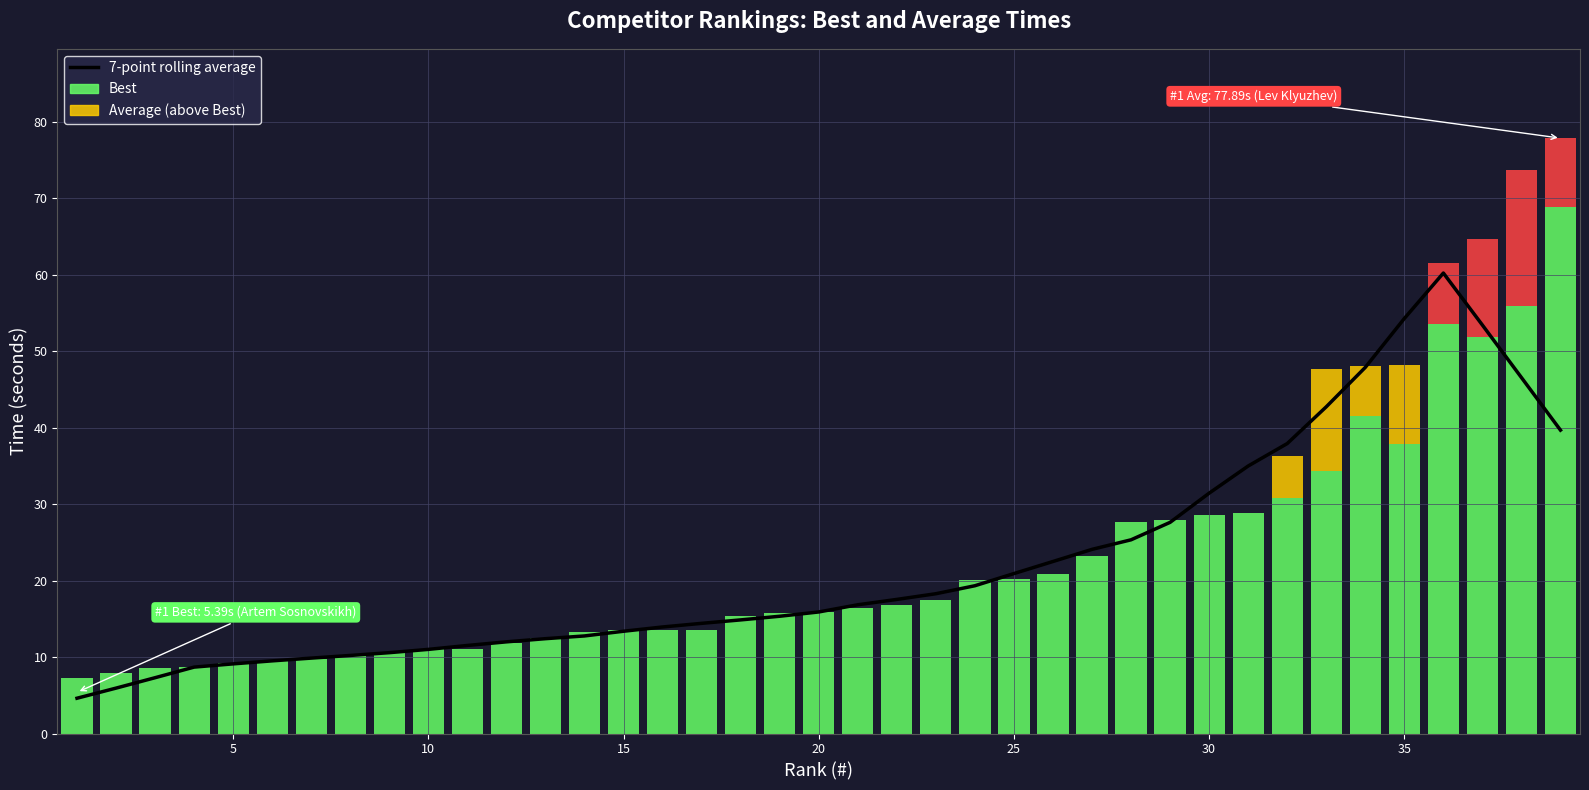

Is it true that 7-point rolling average equals 6.1 at 25?

False